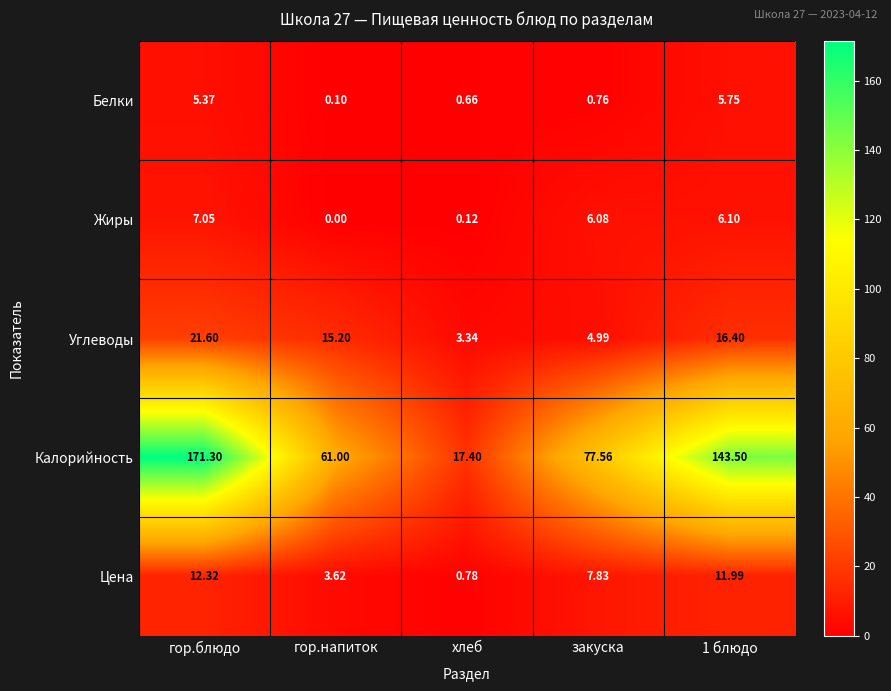

How many series are shown in this chart?

5